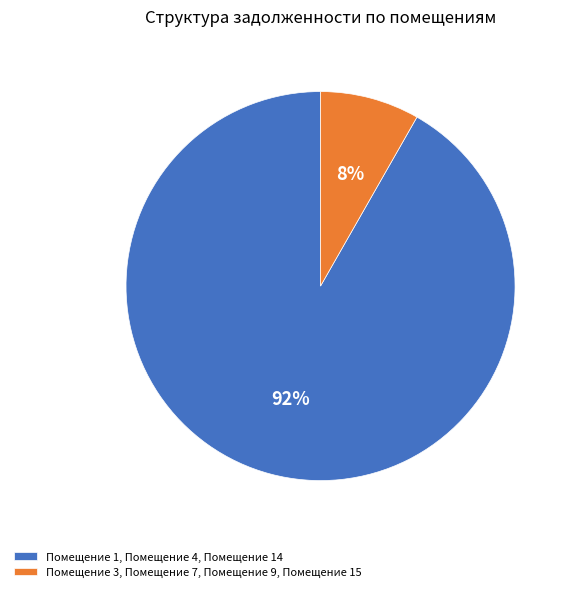

To the nearest percent, what is the average slice percentage?

50%